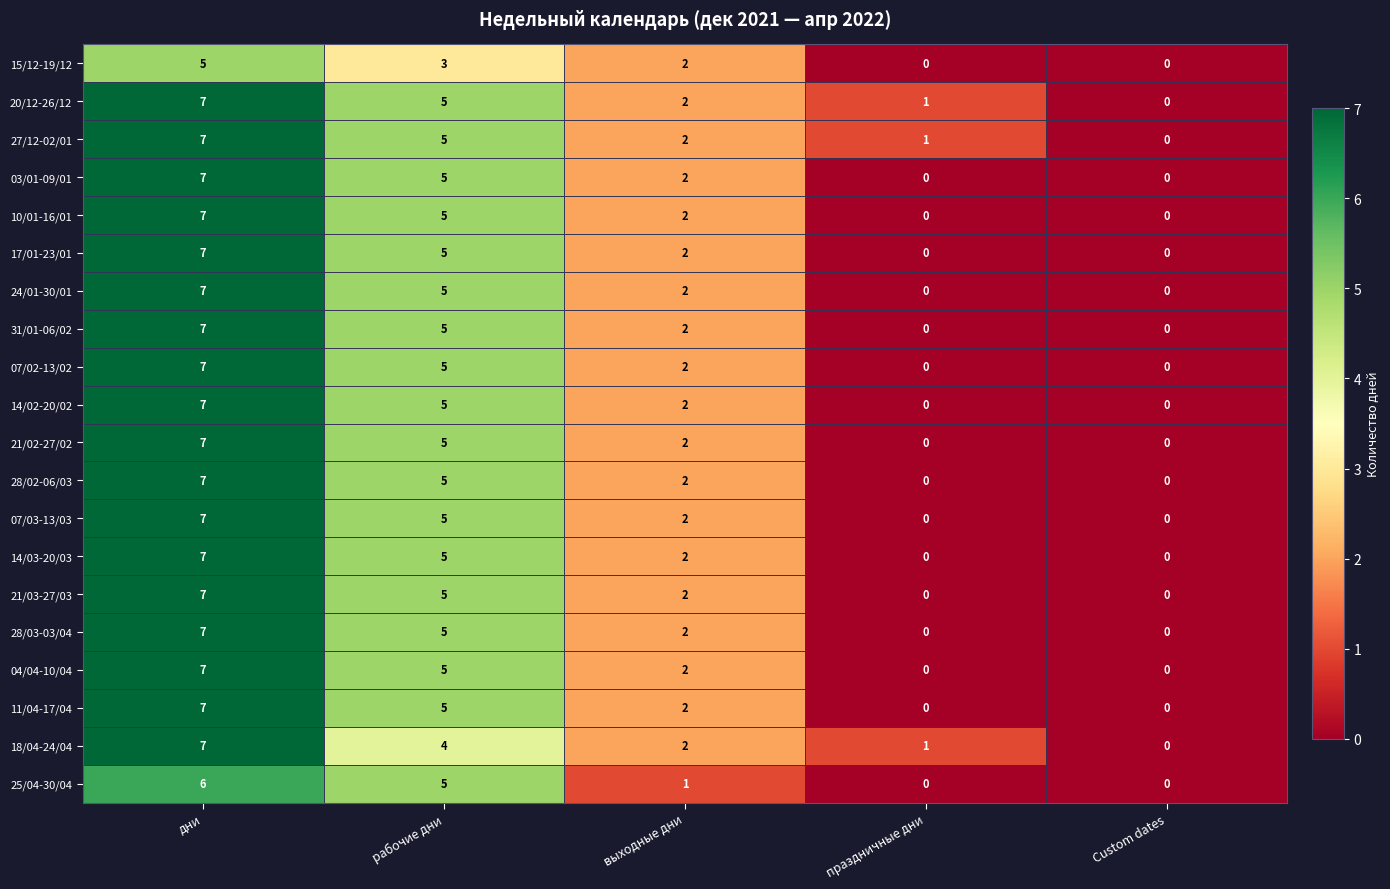

What is the difference between the 18/04-24/04 values at дни and праздничные дни?

6